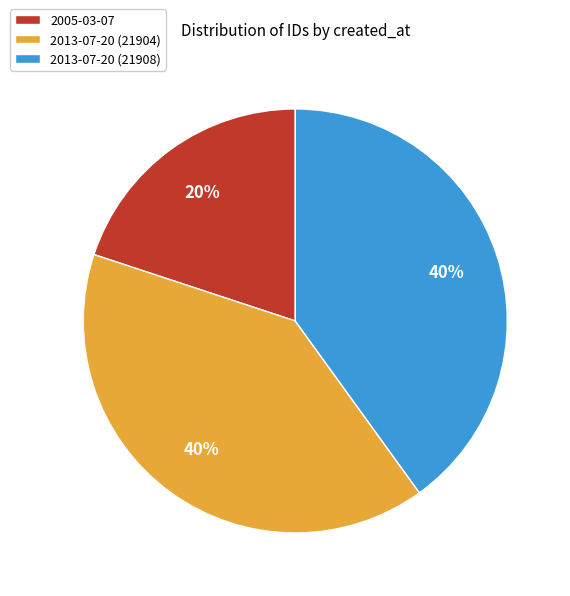

Combined, do 2013-07-20 (21908) and 2013-07-20 (21904) account for over 50%?

Yes